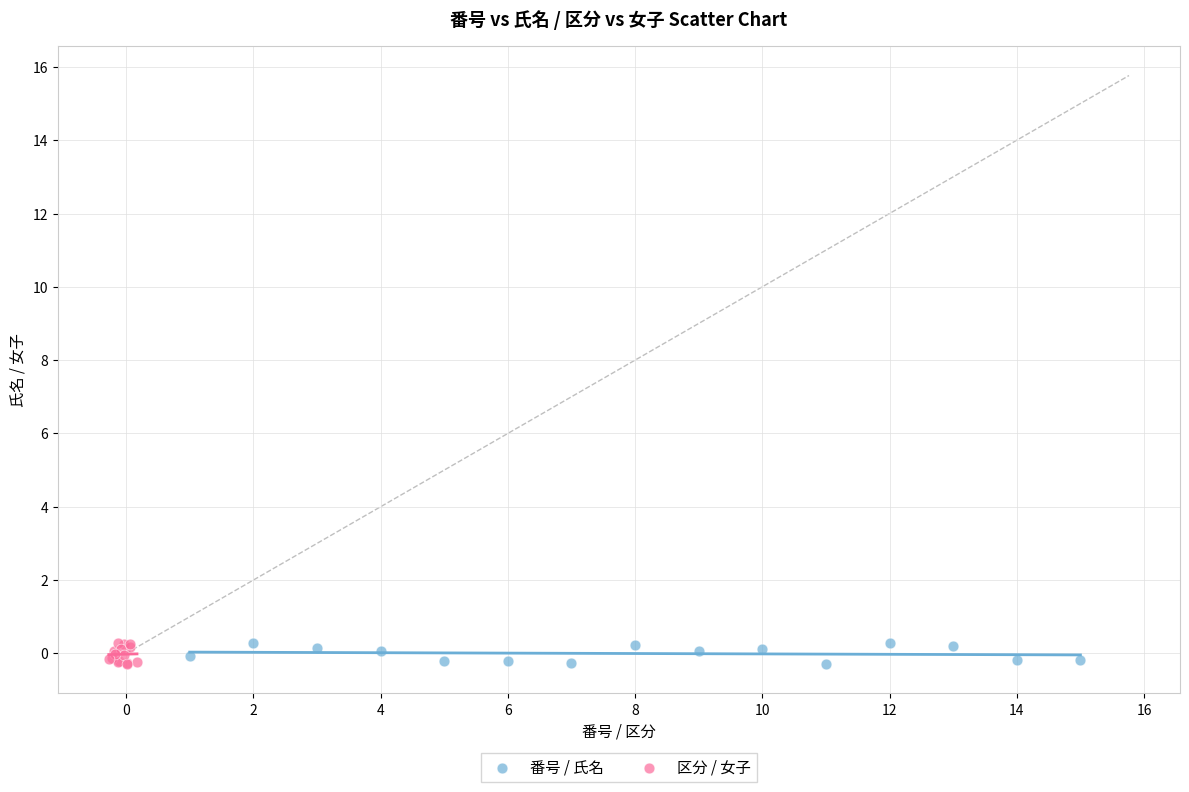

What are all the series names shown in the legend?

番号 / 氏名, 区分 / 女子